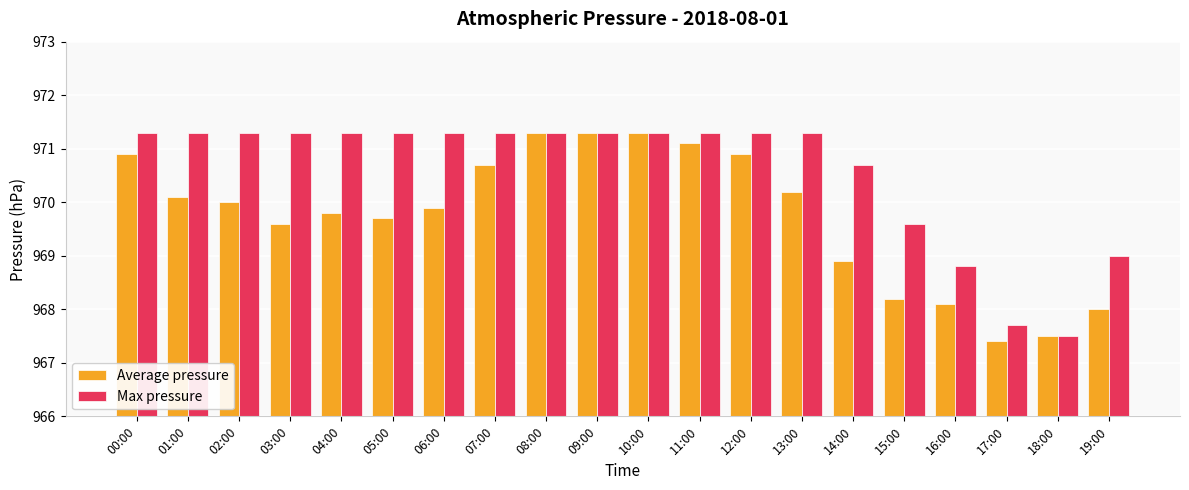

At 17:00, list the series in order from smallest to largest.

Average pressure, Max pressure